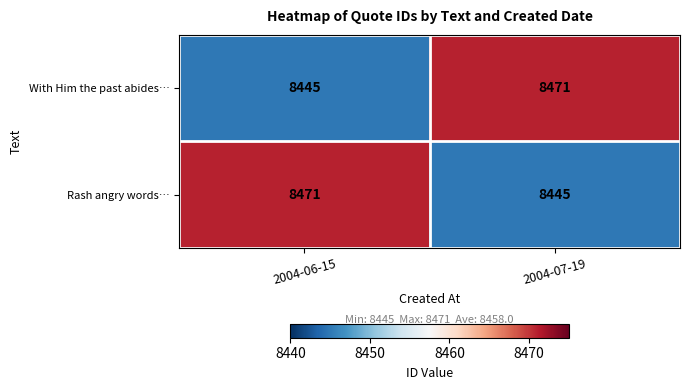

At 2004-06-15, list the series in order from smallest to largest.

With Him the past abides…, Rash angry words…